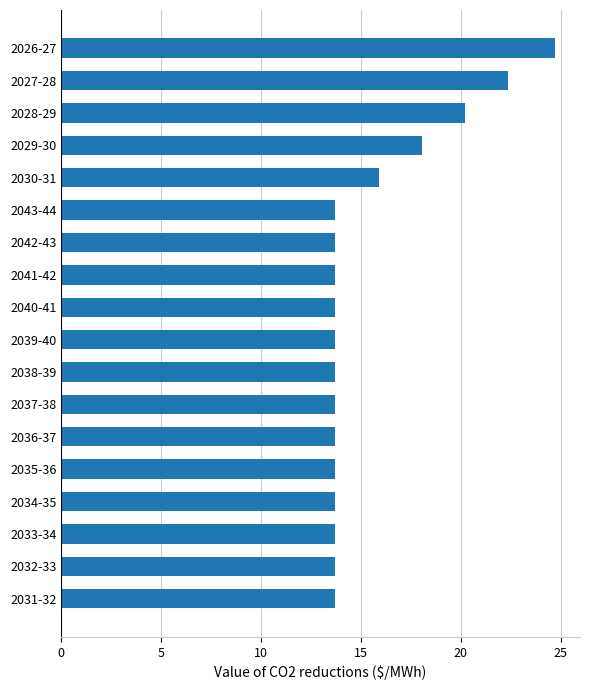

True or false: the data shows 7.8 at 2029-30.

False